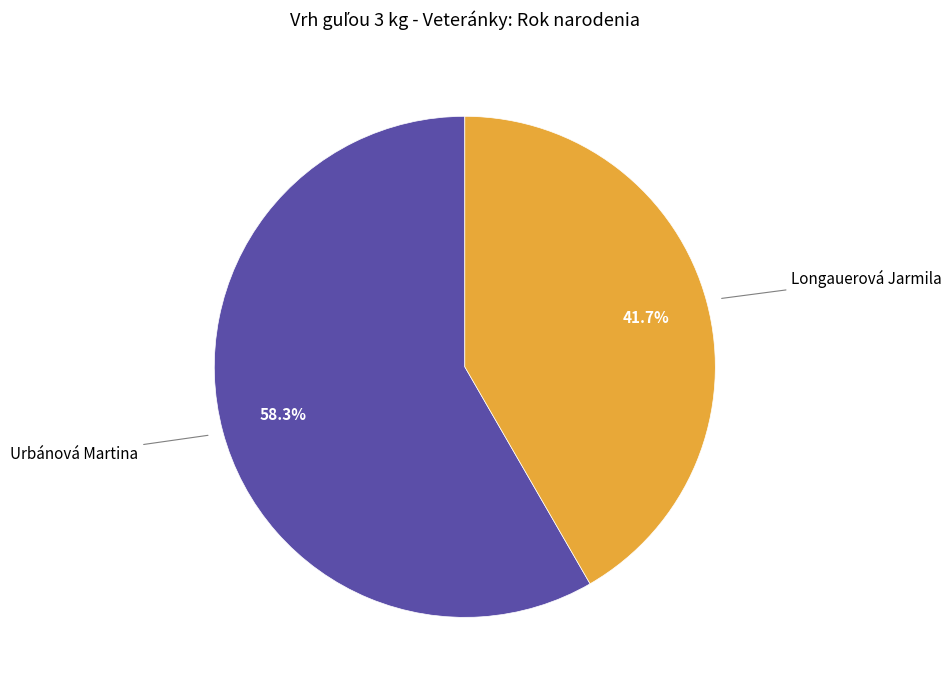

What percentage do Urbánová Martina and Longauerová Jarmila together represent?

100.0%